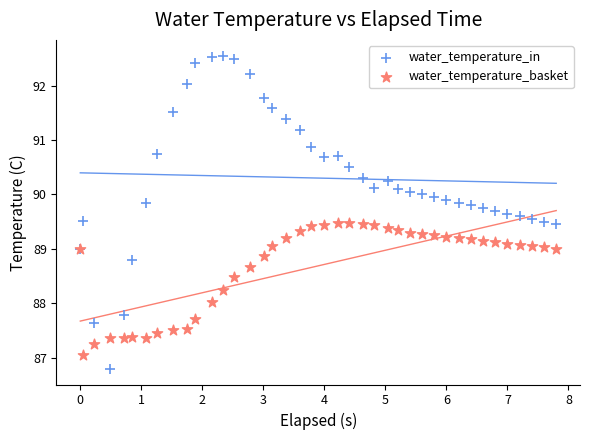

Which series has the widest spread of Y values?

water_temperature_in